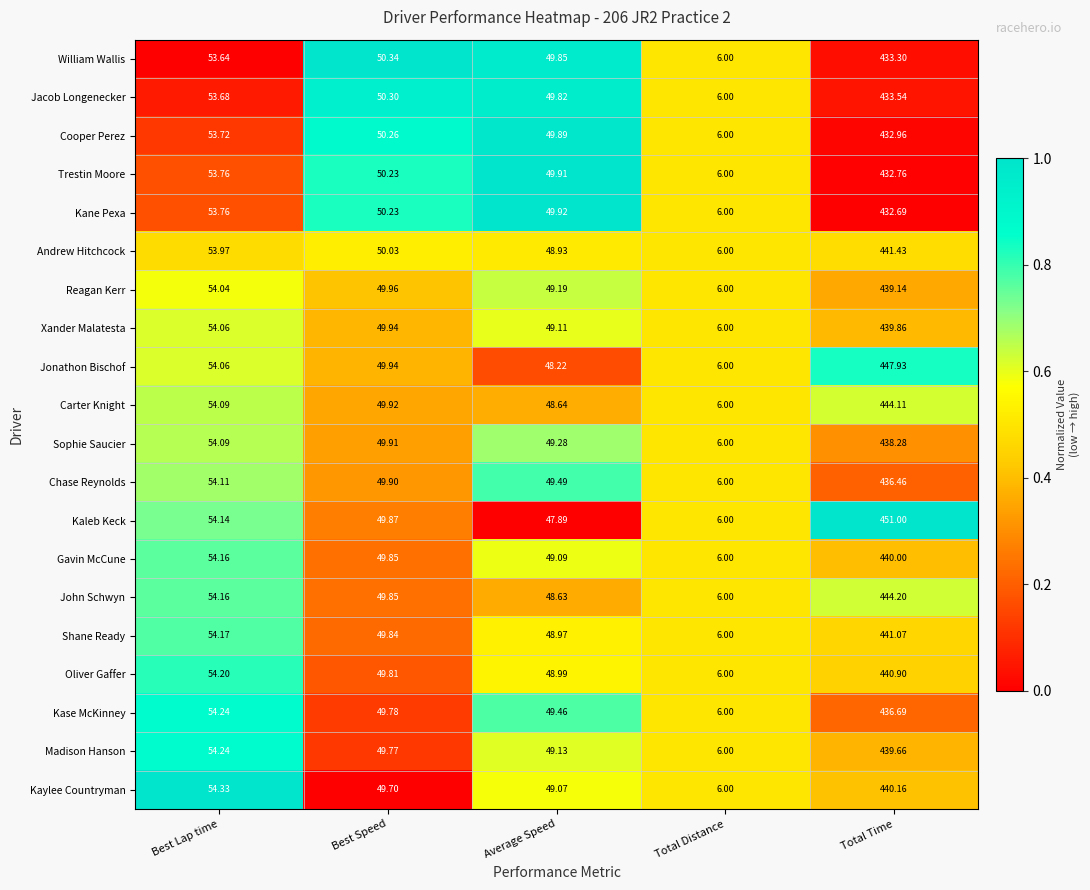

Rank the series by their maximum value, from highest to lowest.

Kaleb Keck, Jonathon Bischof, John Schwyn, Carter Knight, Andrew Hitchcock, Shane Ready, Oliver Gaffer, Kaylee Countryman, Gavin McCune, Xander Malatesta, Madison Hanson, Reagan Kerr, Sophie Saucier, Kase McKinney, Chase Reynolds, Jacob Longenecker, William Wallis, Cooper Perez, Trestin Moore, Kane Pexa